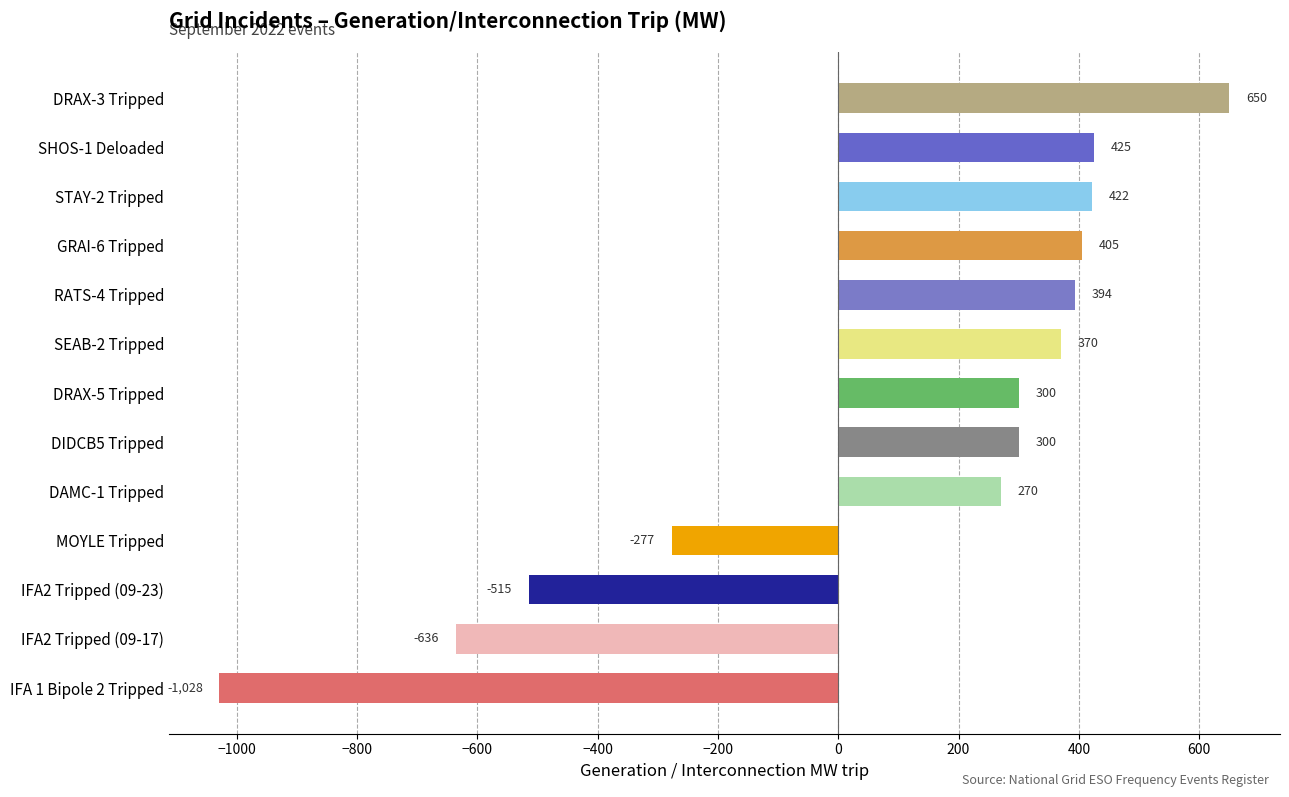

Read the value at IFA2 Tripped (09-23).

-514.7